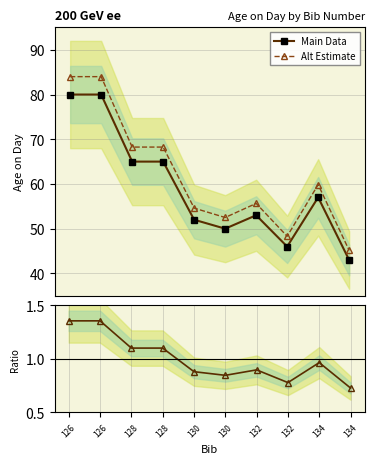

What is the highest value of the Ratio series?

1.4